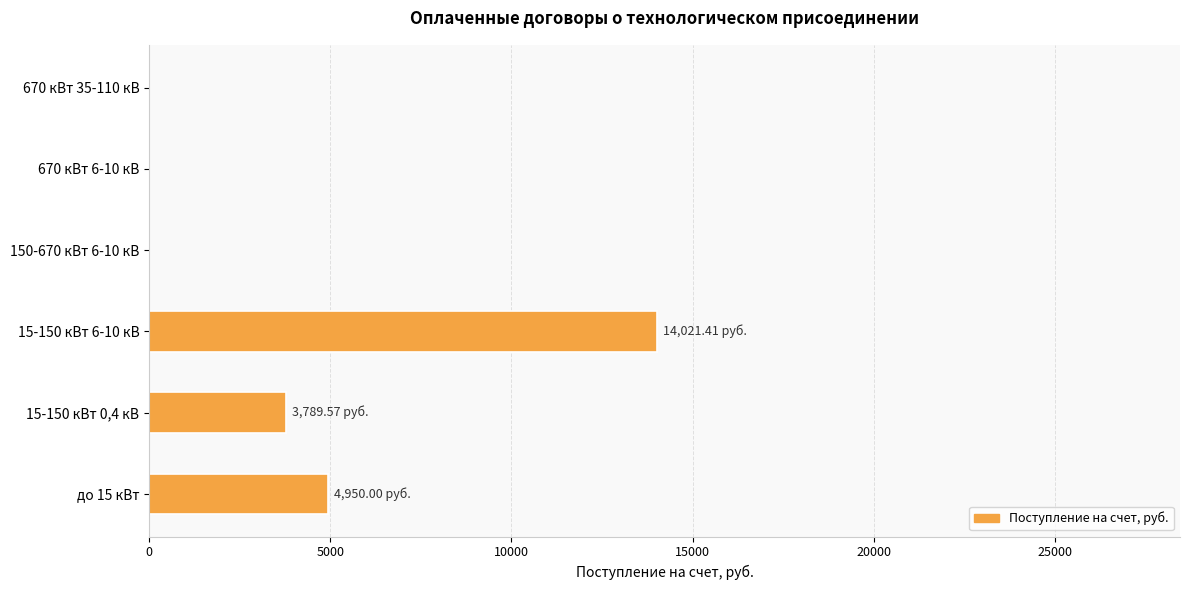

Count the number of values greater than 3789.

3